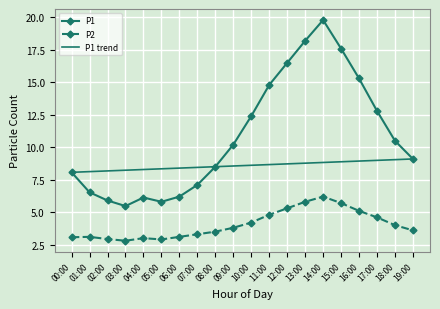

Is this an area chart (filled region under the line)?

No